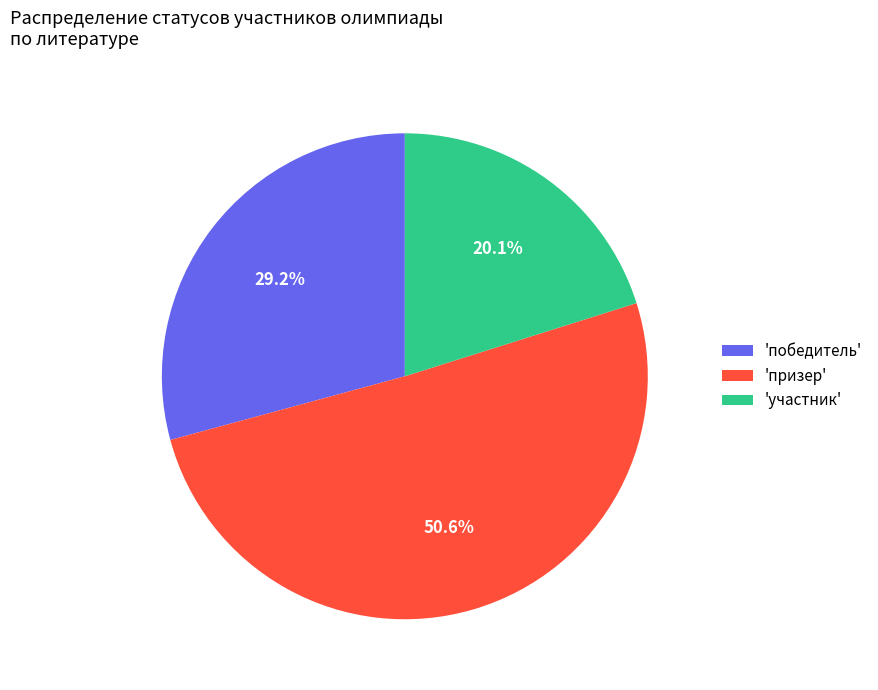

Which slice represents more than half of the pie?

'призер'